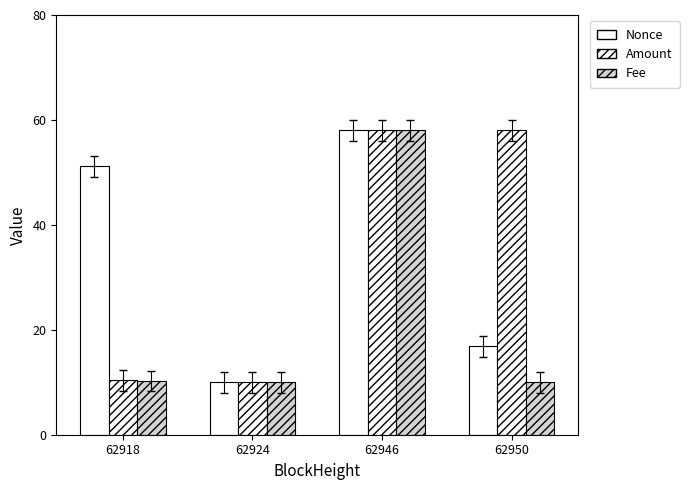

How many bars are there in total?

12